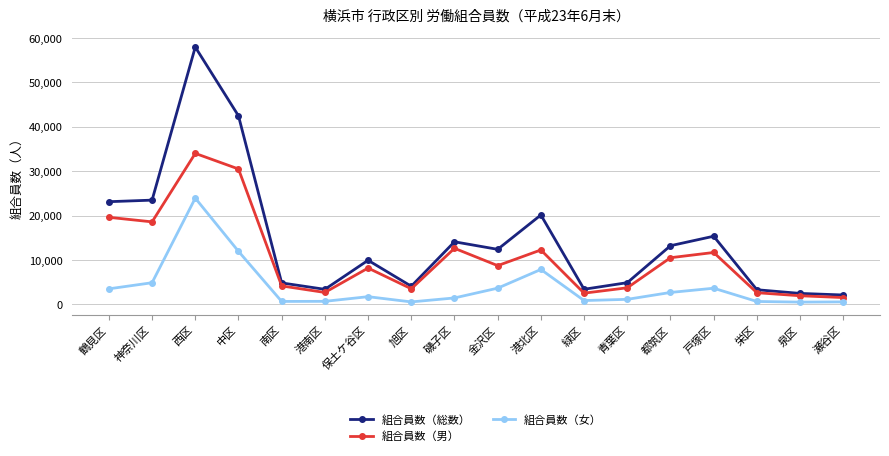

What is the average value of the 組合員数（男） series?

10542